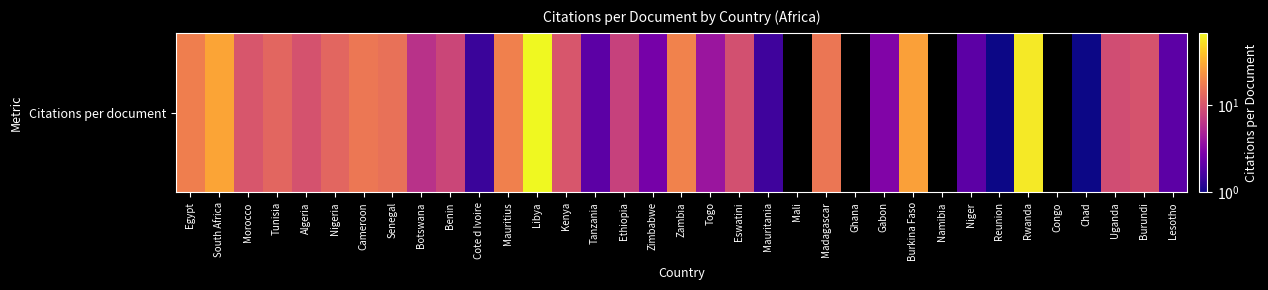

Rank the categories by value from highest to lowest.

Libya, Rwanda, South Africa, Burkina Faso, Zambia, Mauritius, Egypt, Cameroon, Madagascar, Senegal, Nigeria, Tunisia, Morocco, Kenya, Burundi, Algeria, Eswatini, Uganda, Benin, Ethiopia, Botswana, Togo, Gabon, Zimbabwe, Tanzania, Niger, Lesotho, Mauritania, Cote d Ivoire, Reunion, Chad, Mali, Ghana, Namibia, Congo